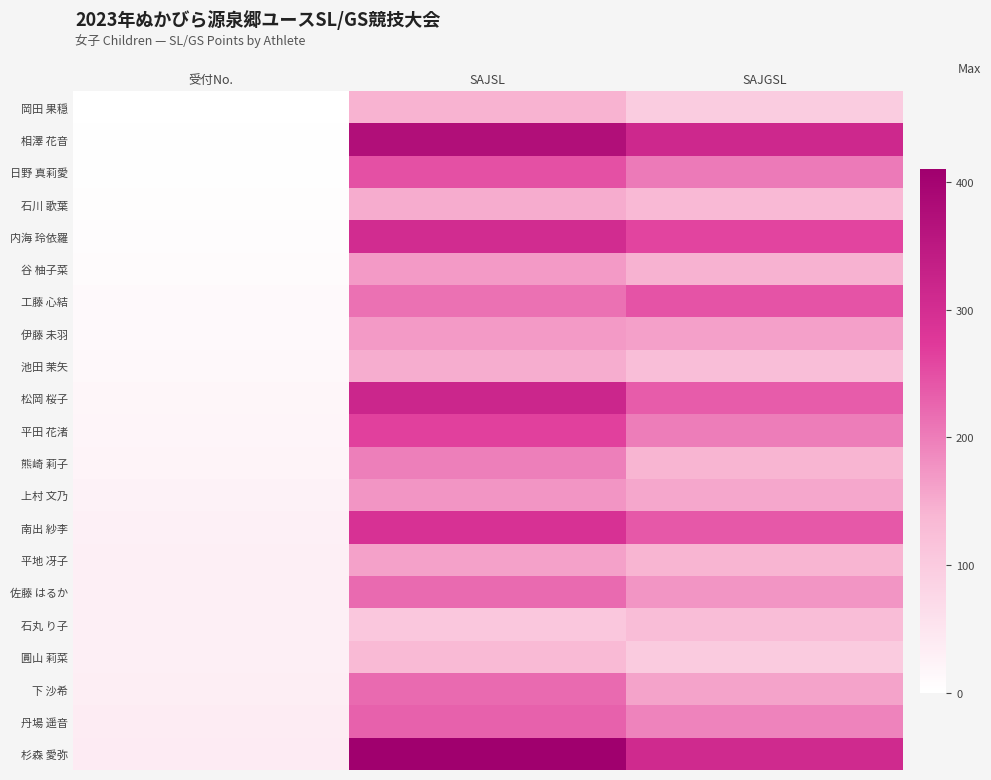

What is the spread (max minus min) of values at SAJSL?

302.6